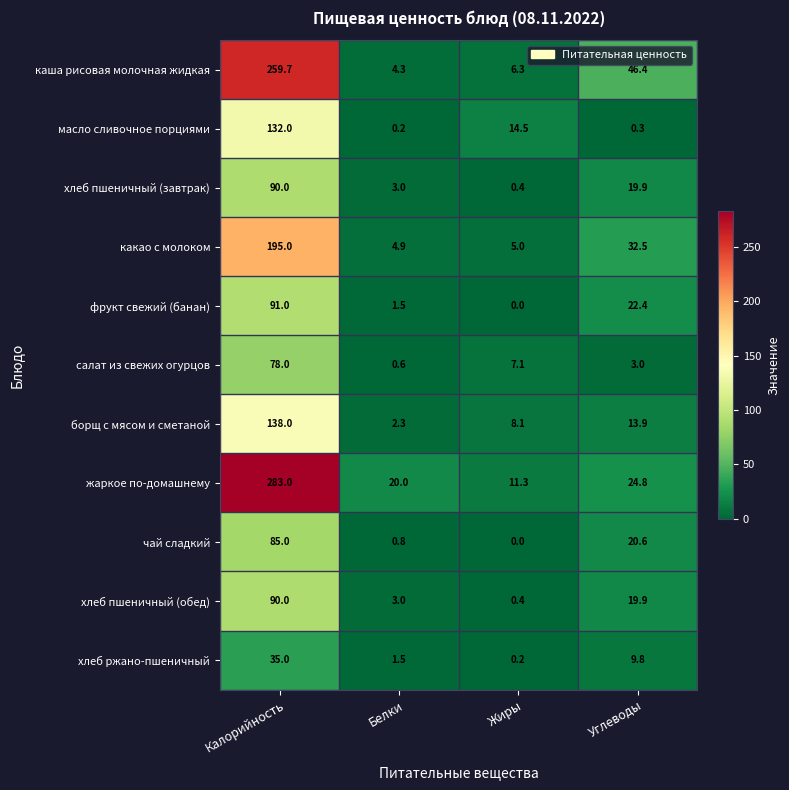

The каша рисовая молочная жидкая series shows 2.5 at Жиры. True or false?

False